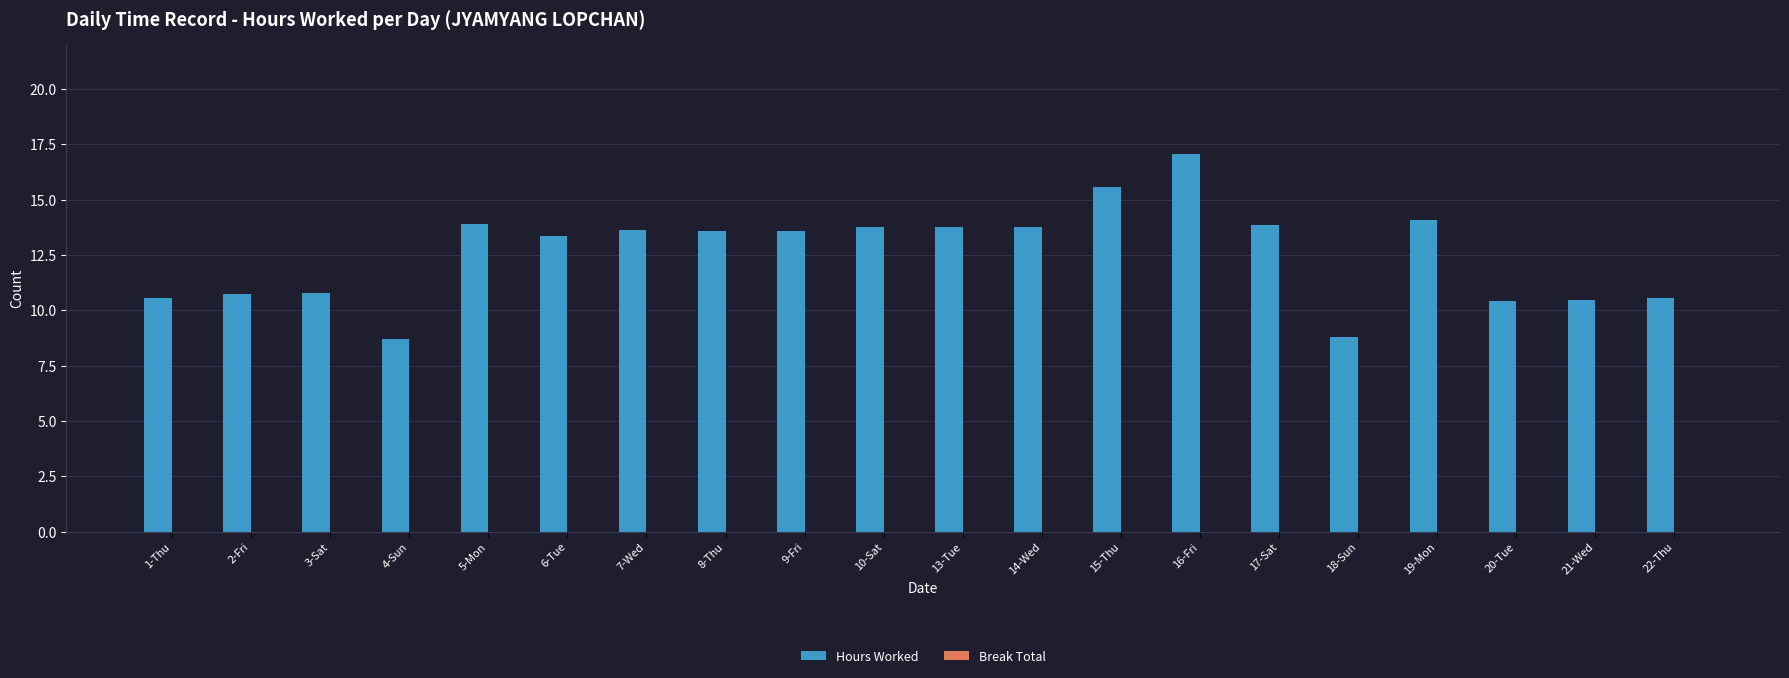

Between 3-Sat and 16-Fri, which is larger?

16-Fri